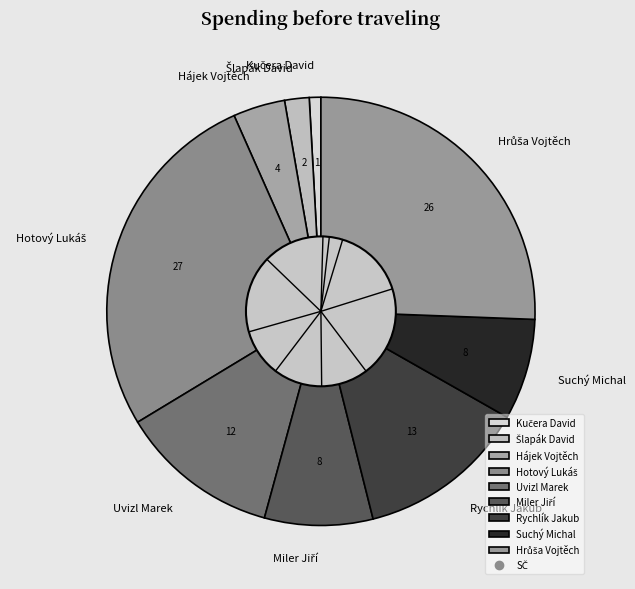

Is there a majority slice in this chart?

No